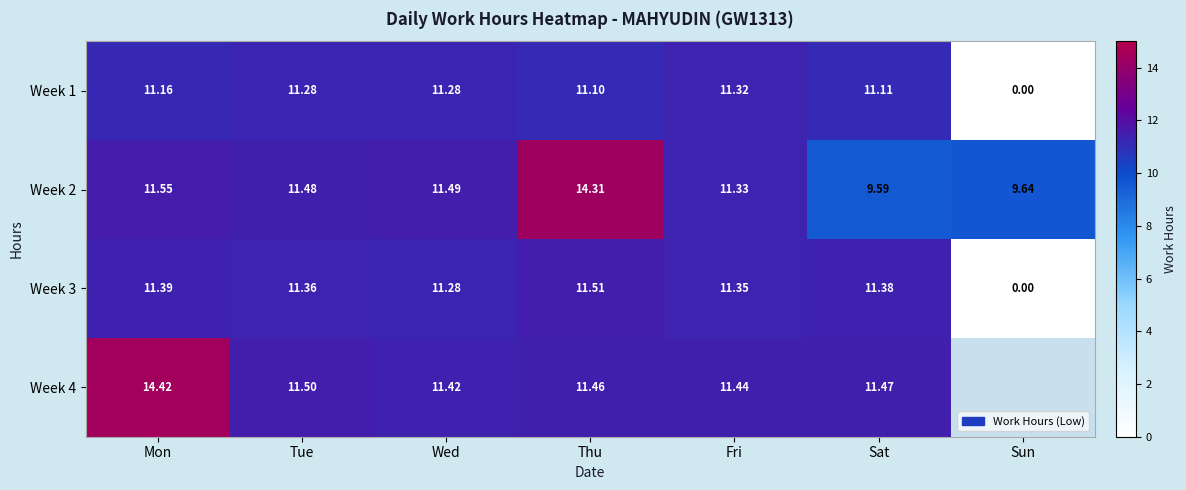

At how many categories does at least one series exceed 8?

7